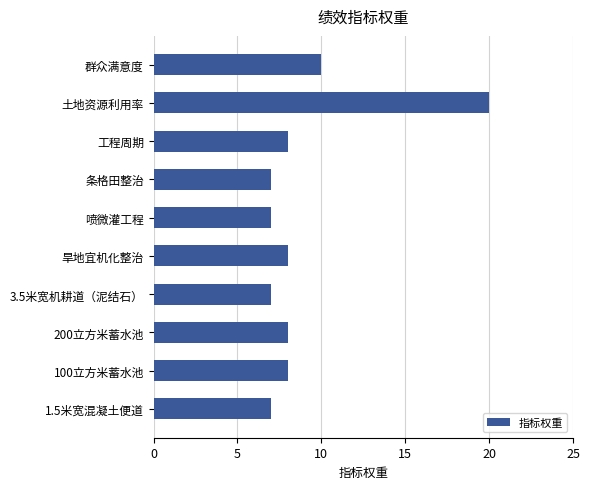

Which category has the highest value across all series?

土地资源利用率